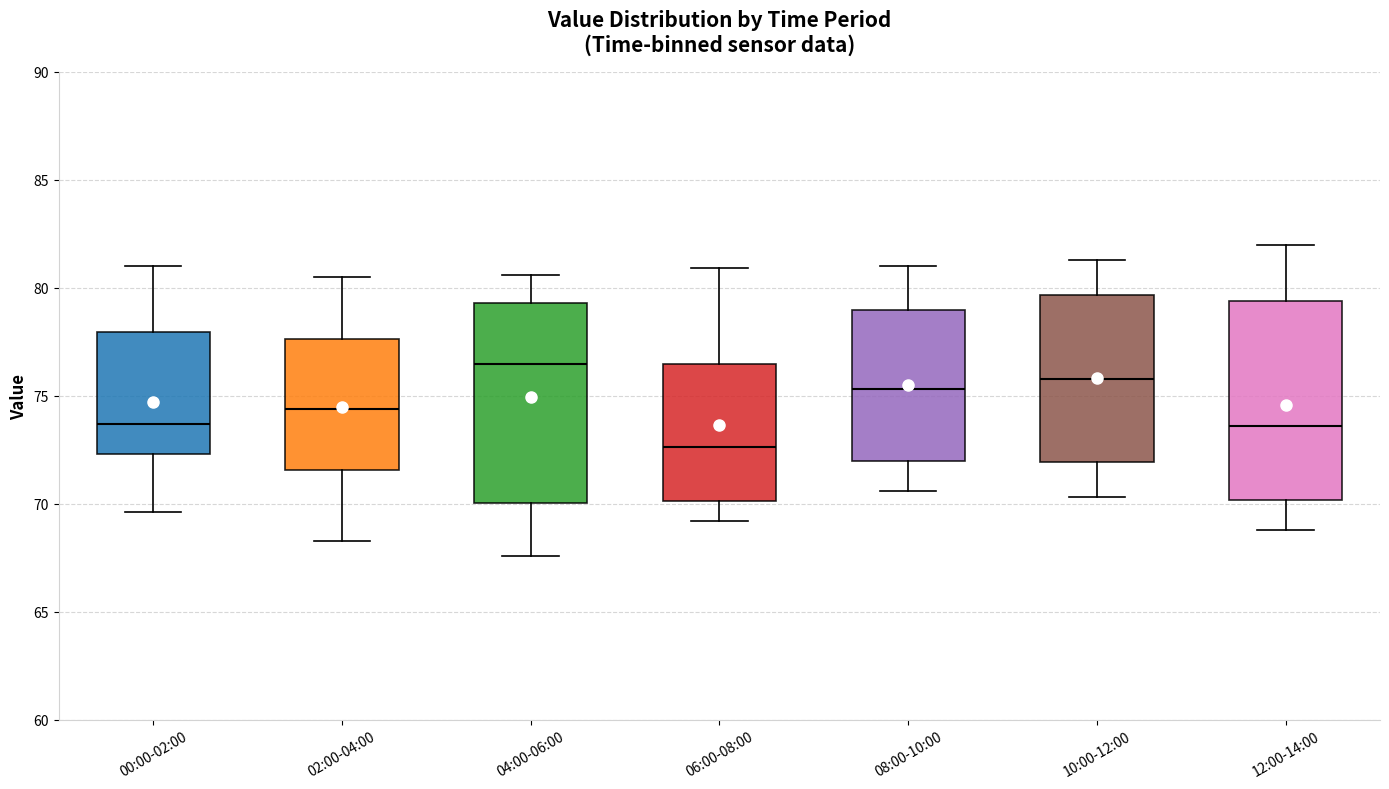

Reading left to right, read every box against the y-axis: the position of its median line, the range the box covers, and the ends of its whiskers. The values are not printed on the chart, so give them approximately, as read against the axis.

00:00-02:00: median 73.5, box 72.5 to 78.0, whiskers 69.5 to 81.0
02:00-04:00: median 74.5, box 71.5 to 77.5, whiskers 68.5 to 80.5
04:00-06:00: median 76.5, box 70.0 to 79.5, whiskers 67.5 to 80.5
06:00-08:00: median 72.5, box 70.0 to 76.5, whiskers 69.0 to 81.0
08:00-10:00: median 75.5, box 72.0 to 79.0, whiskers 70.5 to 81.0
10:00-12:00: median 76.0, box 72.0 to 79.5, whiskers 70.5 to 81.5
12:00-14:00: median 73.5, box 70.0 to 79.5, whiskers 69.0 to 82.0